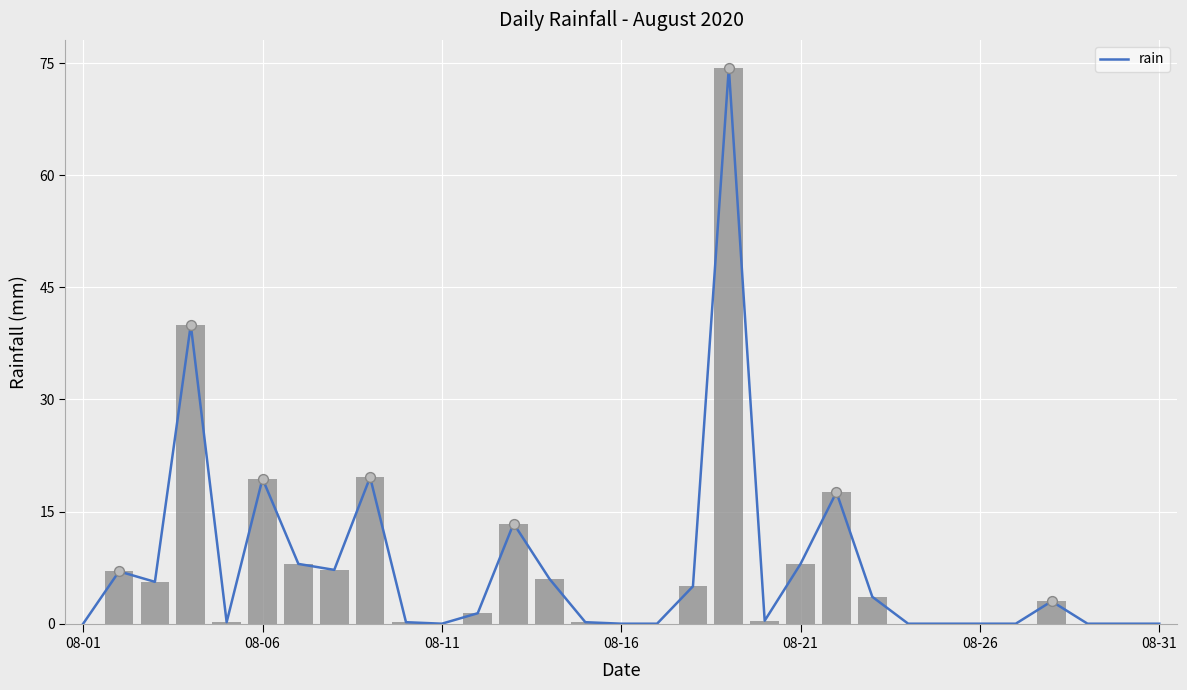

What is the sum of all rain values?

240.2